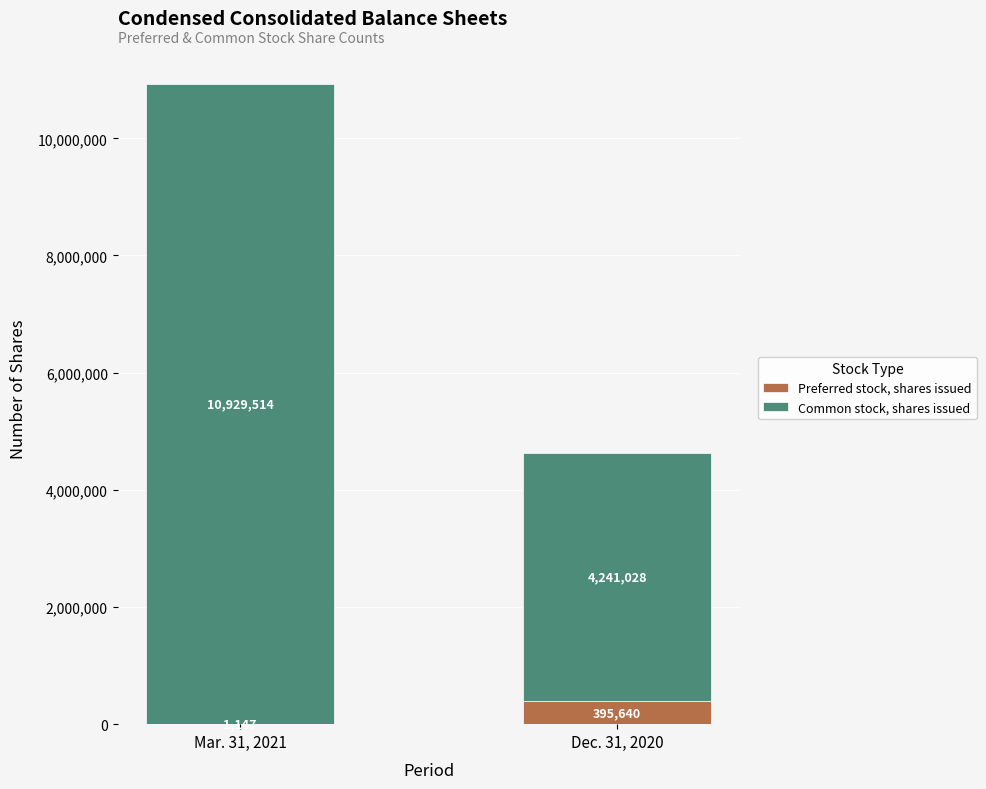

How many series are shown in this chart?

2